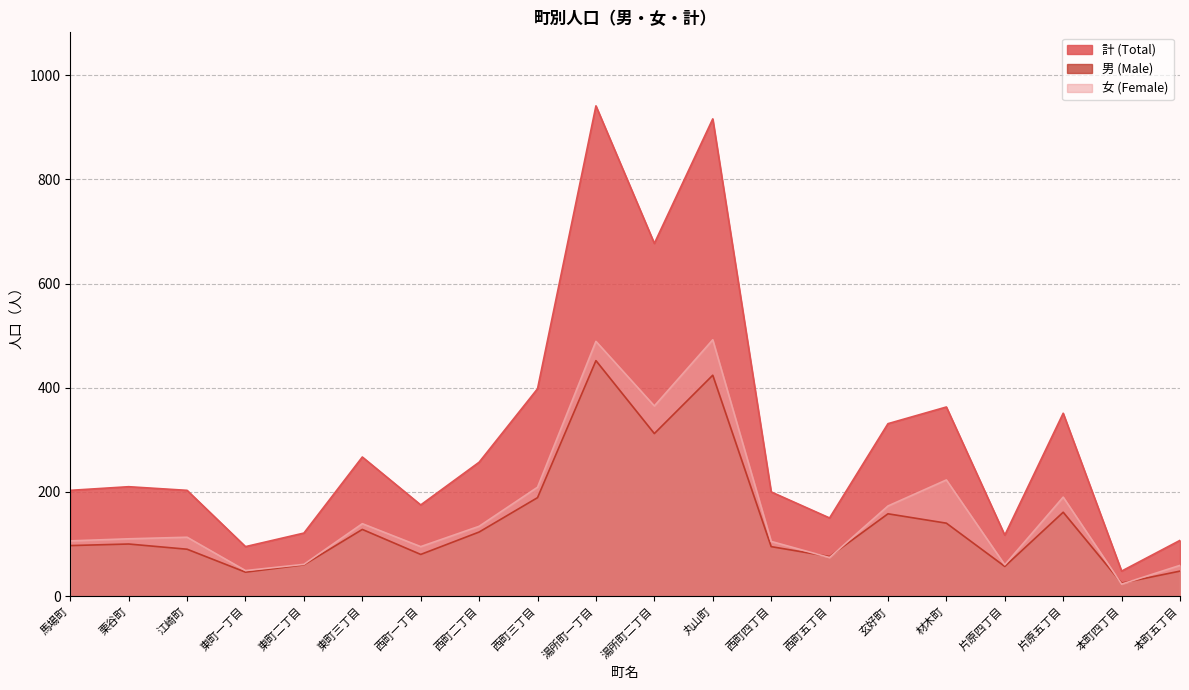

Does the chart have visible grid lines?

Yes